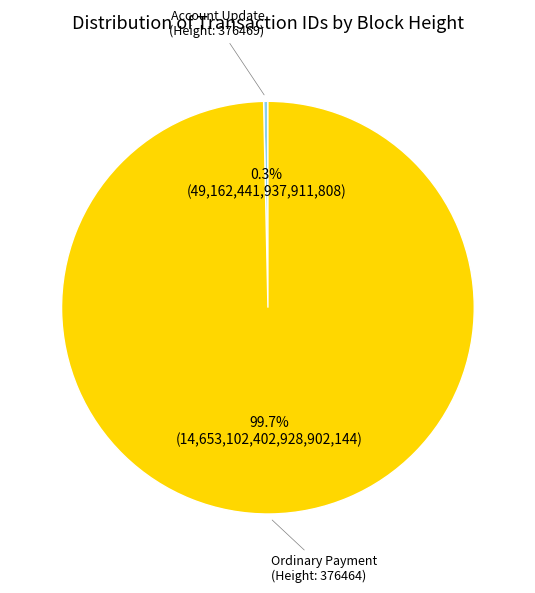

To the nearest percent, what is the difference between the largest and smallest slice percentages?

99%